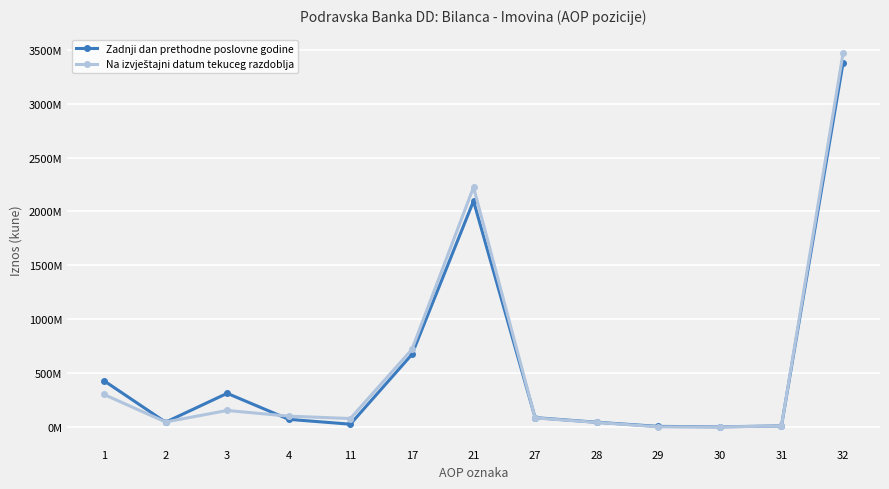

Does the chart have visible grid lines?

Yes